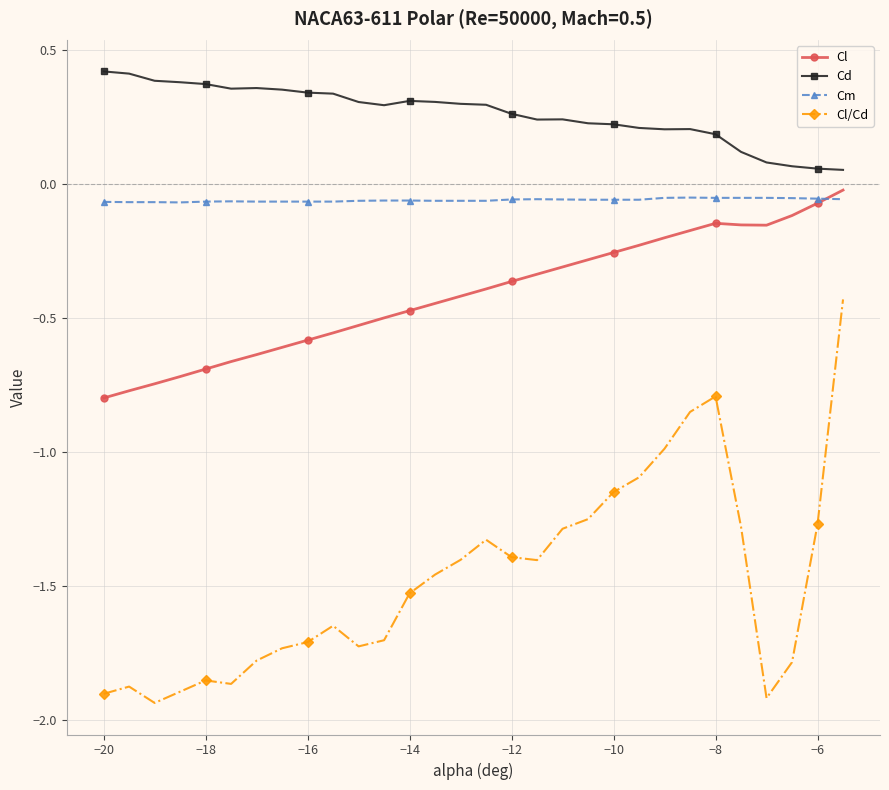

True or false: Cl/Cd and Cm intersect in this chart.

False